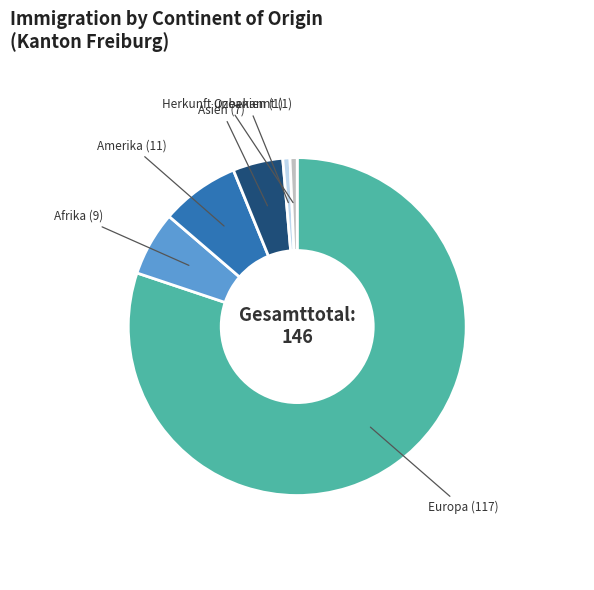

True or false: Asien (7) accounts for 5% of the total.

True